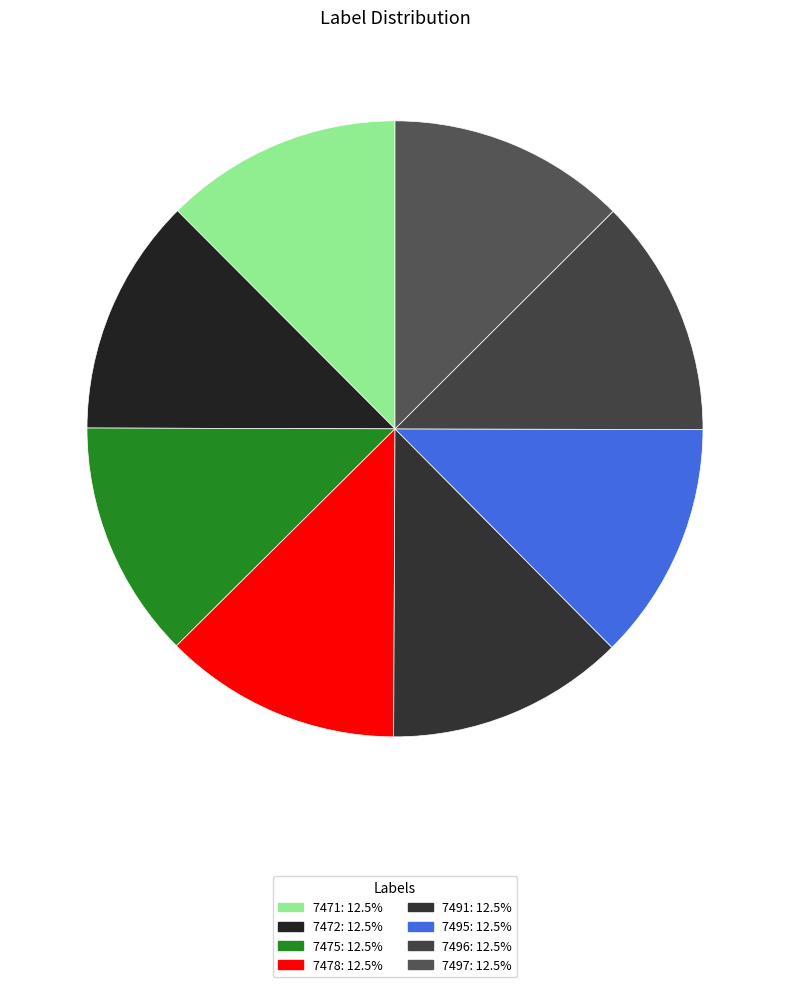

True or false: 7478 accounts for 1% of the total.

False